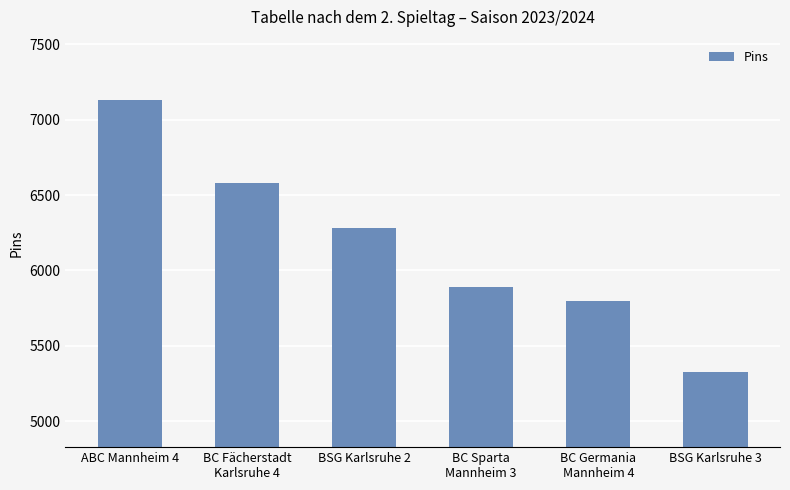

What position from the left is BSG Karlsruhe 2?

3